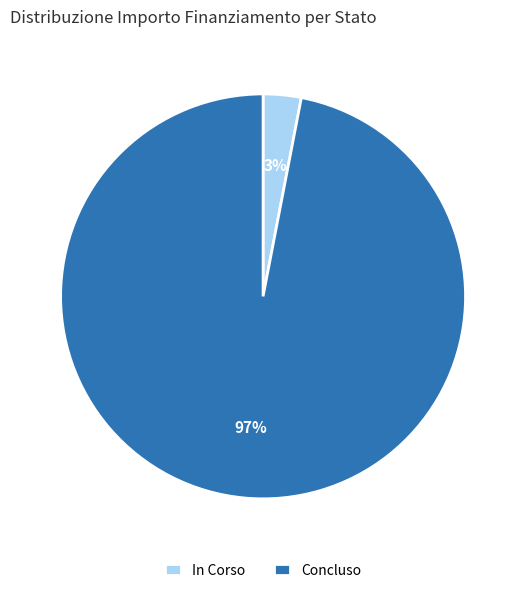

Is the sum of Concluso and In Corso greater than half?

Yes